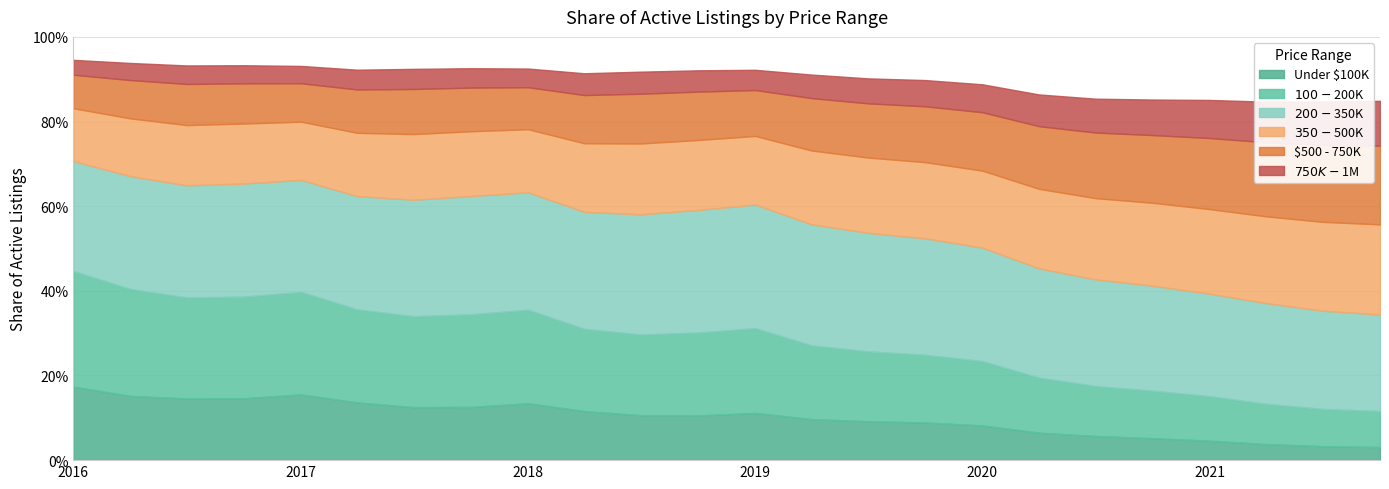

Does the chart have visible grid lines?

Yes